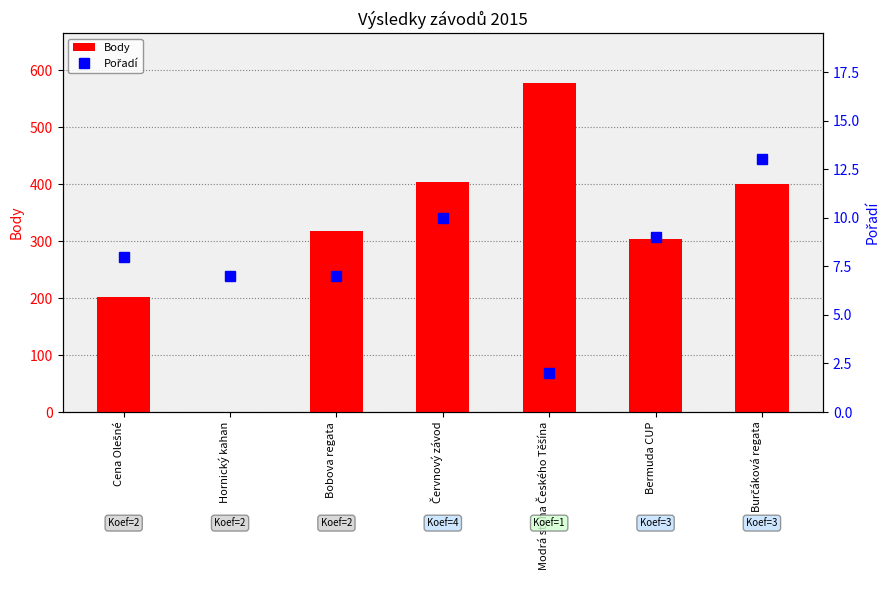

How many distinct data groups are displayed?

2